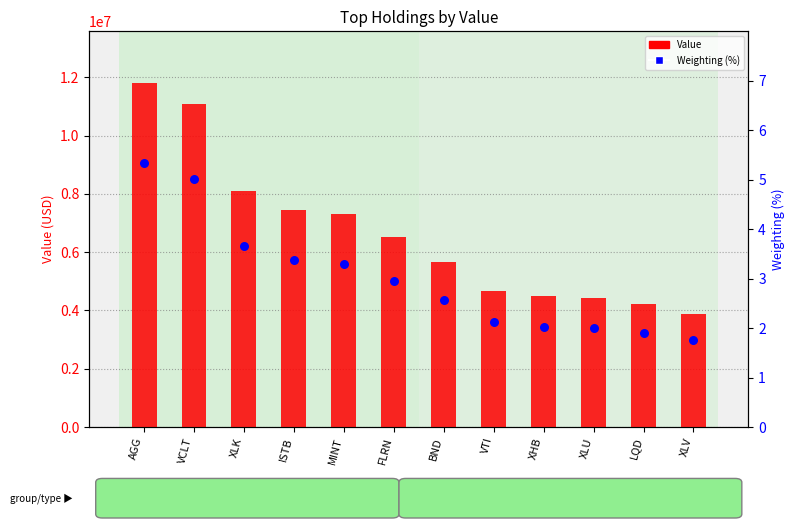

Which series contains the lowest Y value?

Weighting (%)